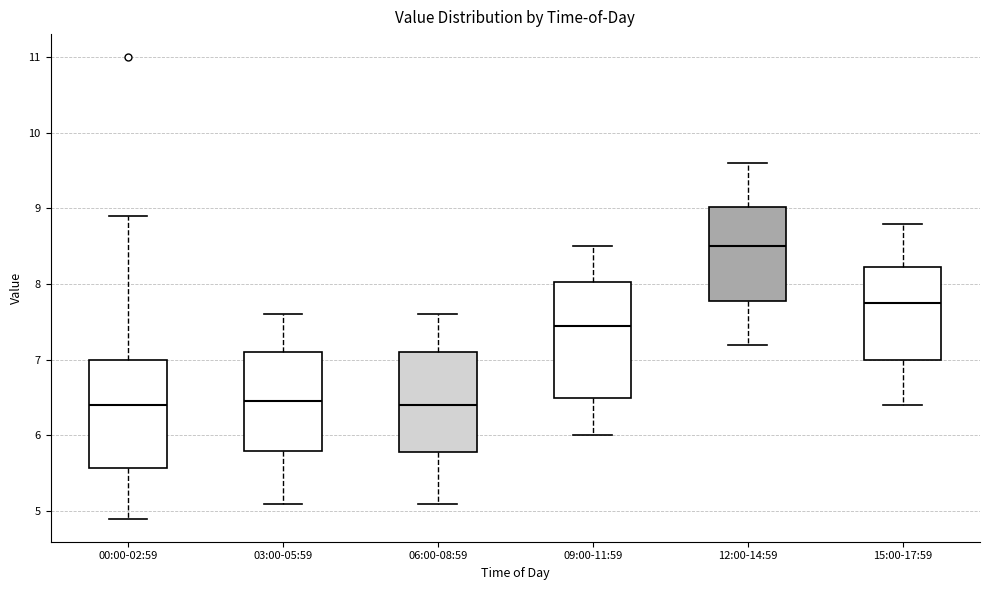

Where is the upper edge of the box for 06:00-08:59 on the y-axis? The values are not printed on the chart, so give them approximately, as read against the axis.

7.1